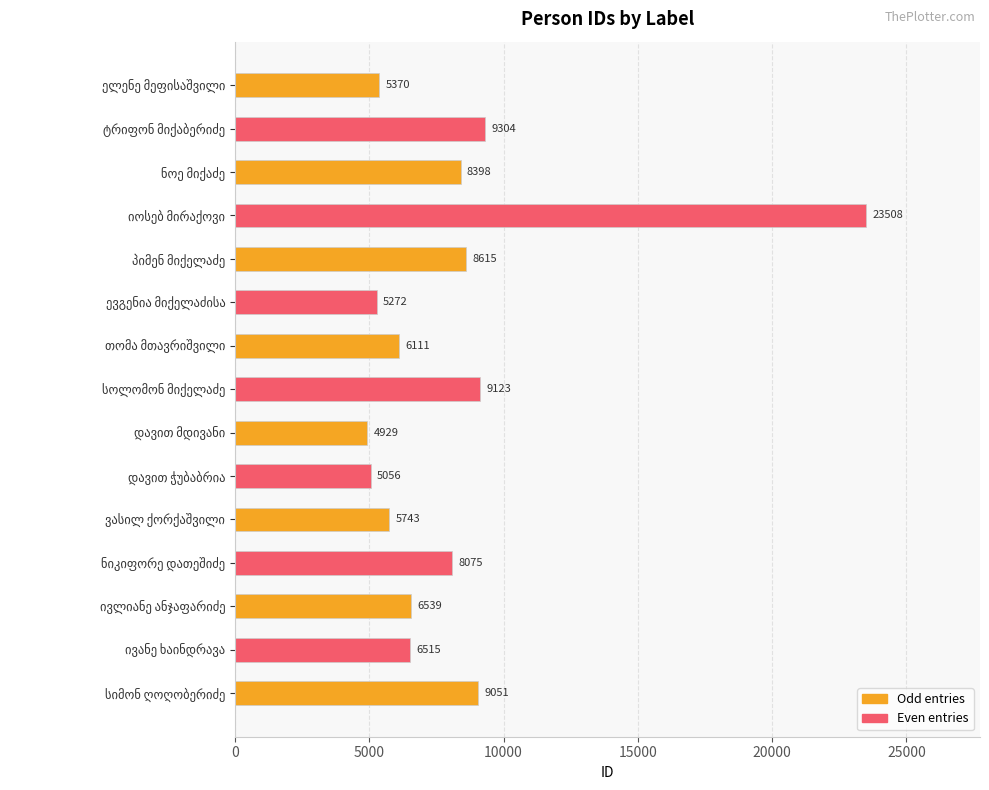

What is the smallest value displayed?

4929